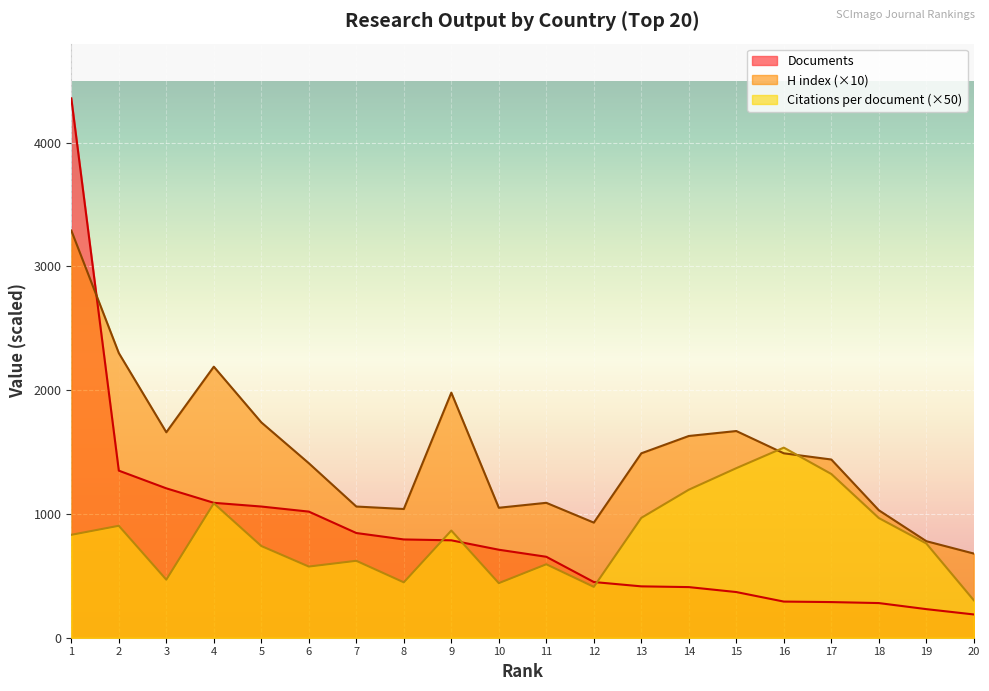

How many series are shown in this chart?

3